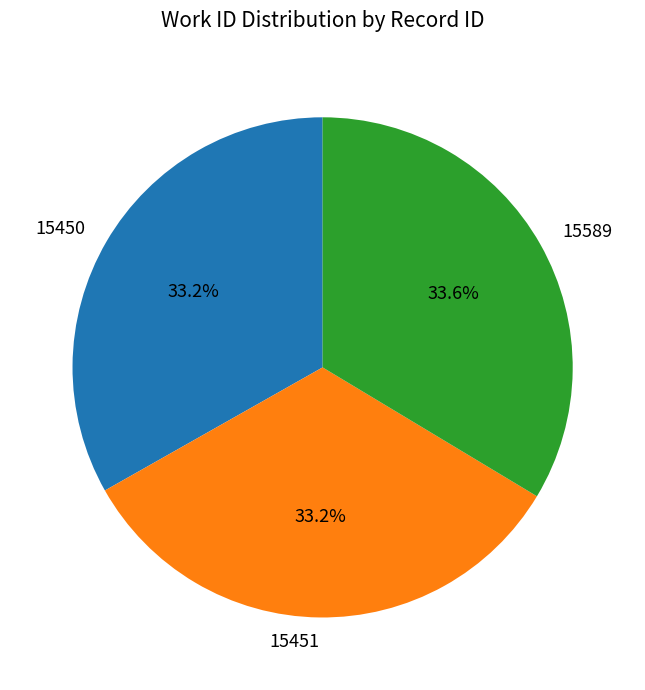

Does 15451 account for over 50% of the chart?

No